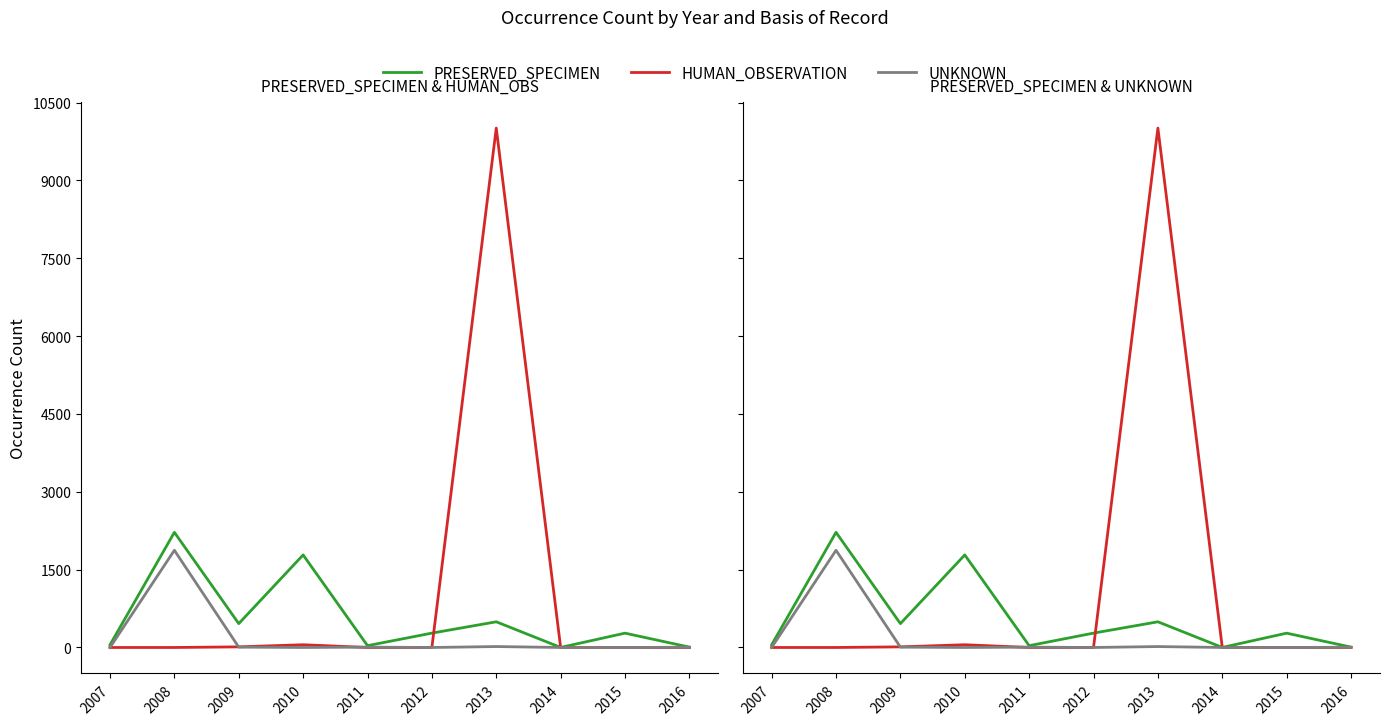

At how many categories does at least one series exceed 1134?

3